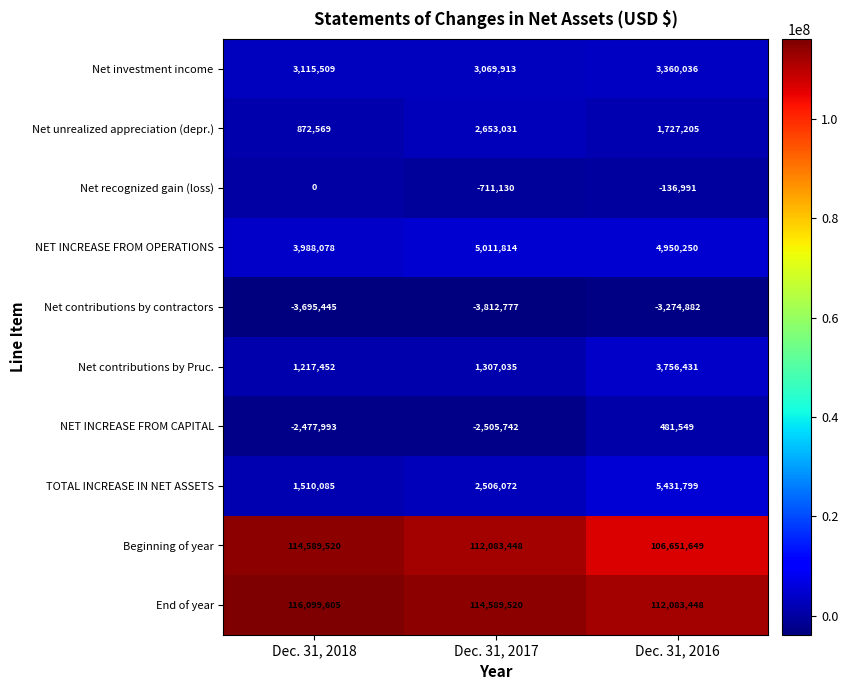

The Beginning of year series shows 162286721 at Dec. 31, 2017. True or false?

False